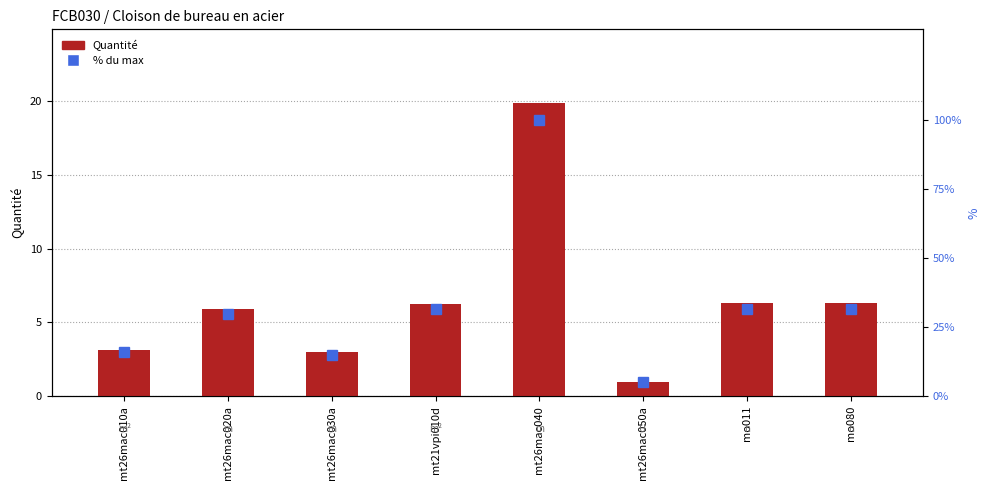

At mt26mac010a, list the series in order from largest to smallest.

% du max, Quantité